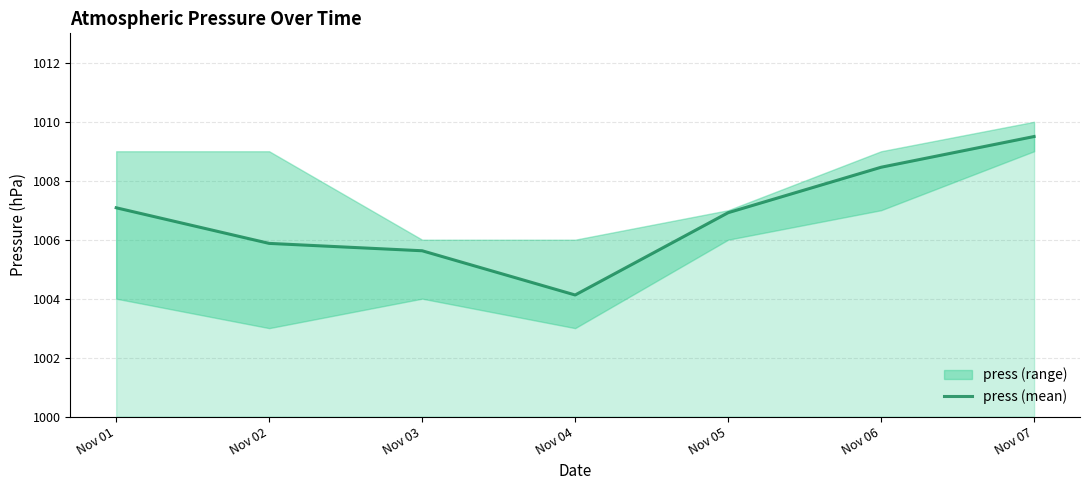

At which label does the data first exceed 1006?

Nov 01